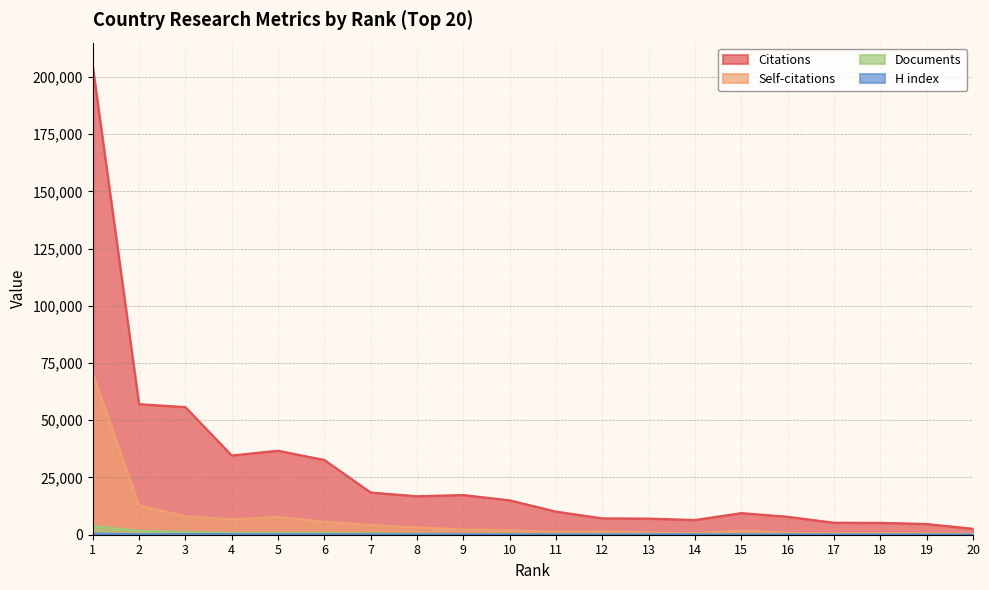

What is the spread (max minus min) of values at 16?

7701